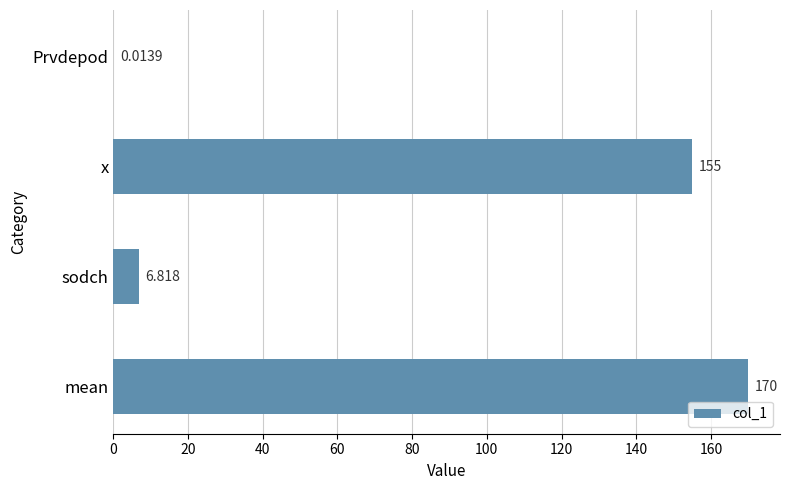

Between Prvdepod and sodch, which is larger?

sodch